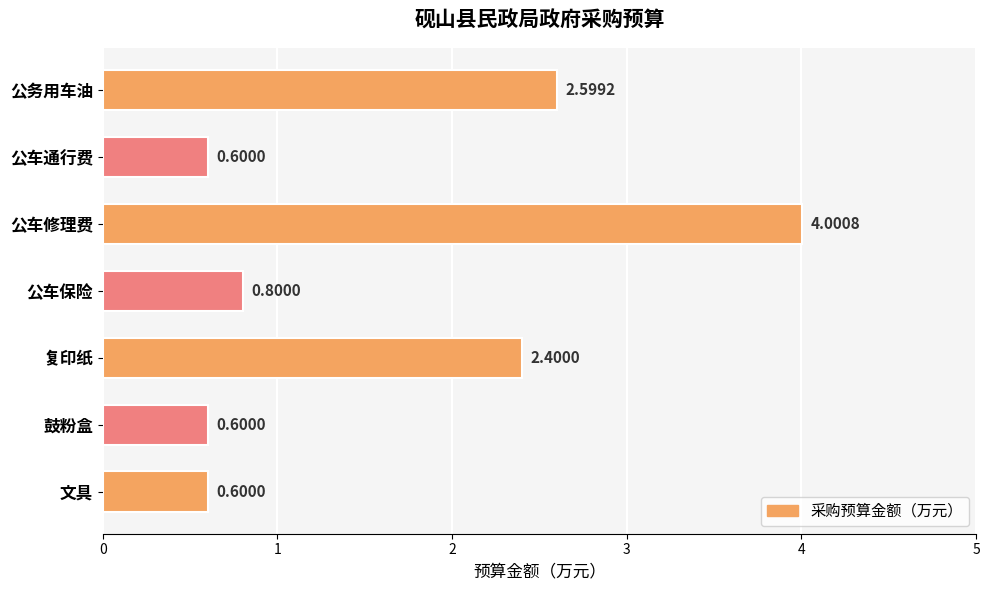

What is the difference between the maximum and minimum values?

3.4